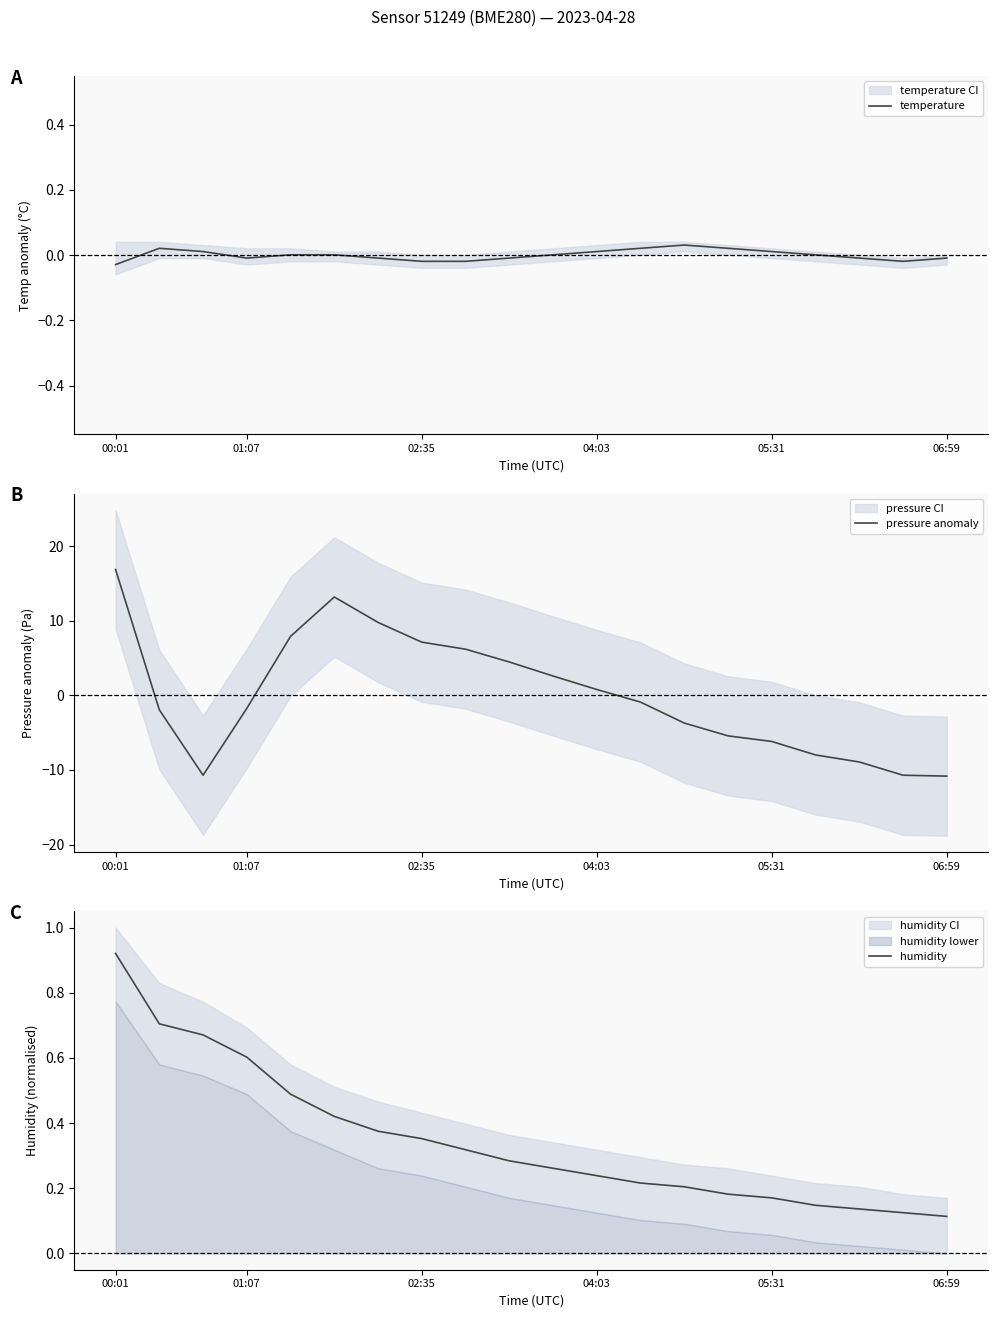

What is the maximum value for pressure anomaly?

16.9